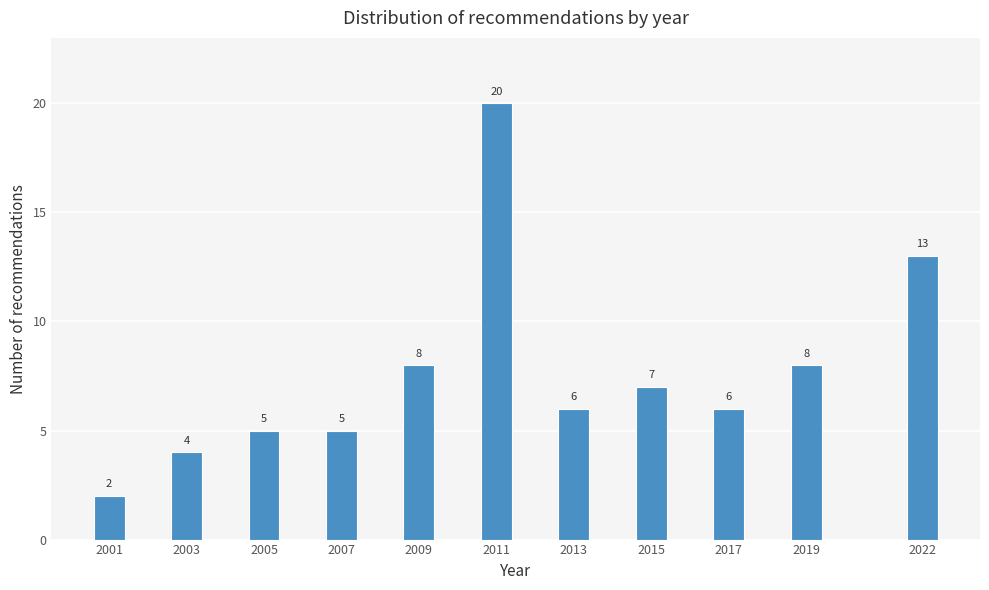

Reading left to right, transcribe all the data shown in this chart.

2001=2	2003=4	2005=5	2007=5	2009=8	2011=20	2013=6	2015=7	2017=6	2019=8	2022=13